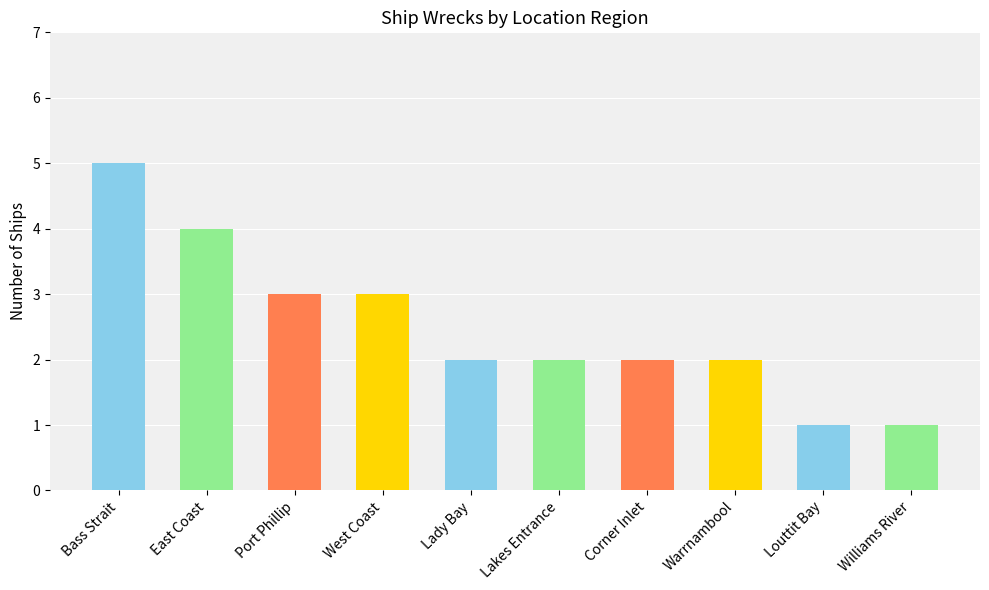

True or false: the data shows 4 at Victorian Heritage Register - Lady Bay.

False